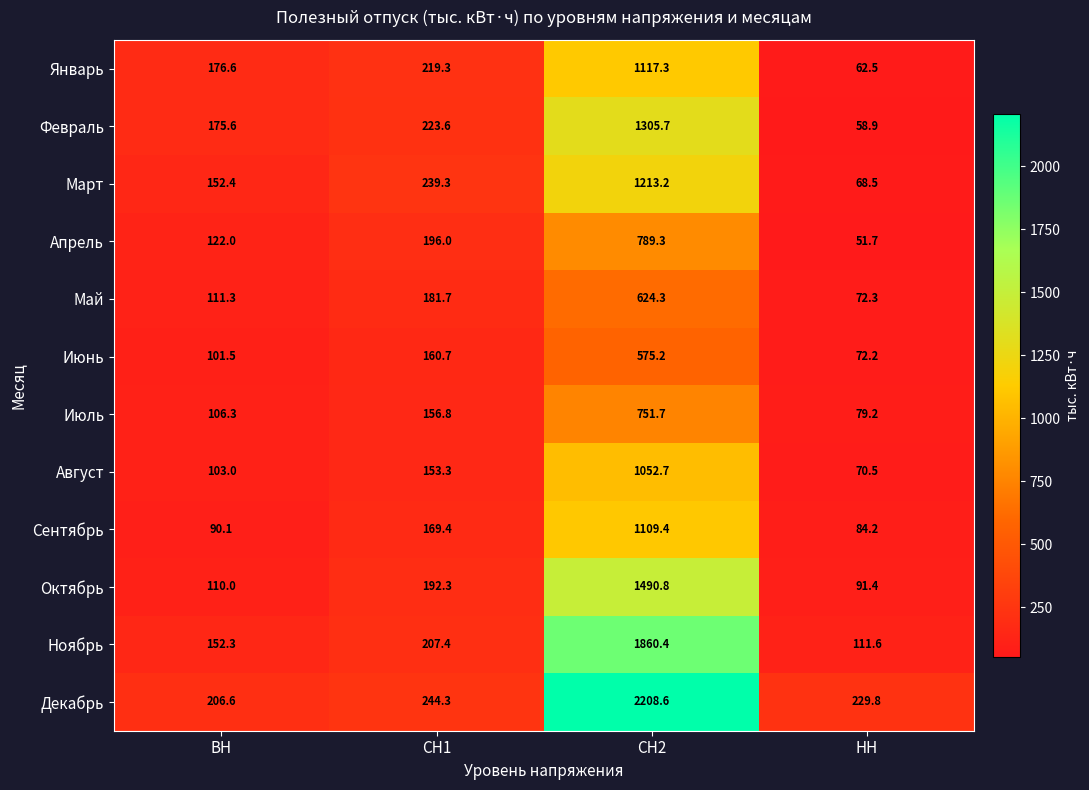

Between СН1 and СН2, which series saw the biggest shift?

Декабрь